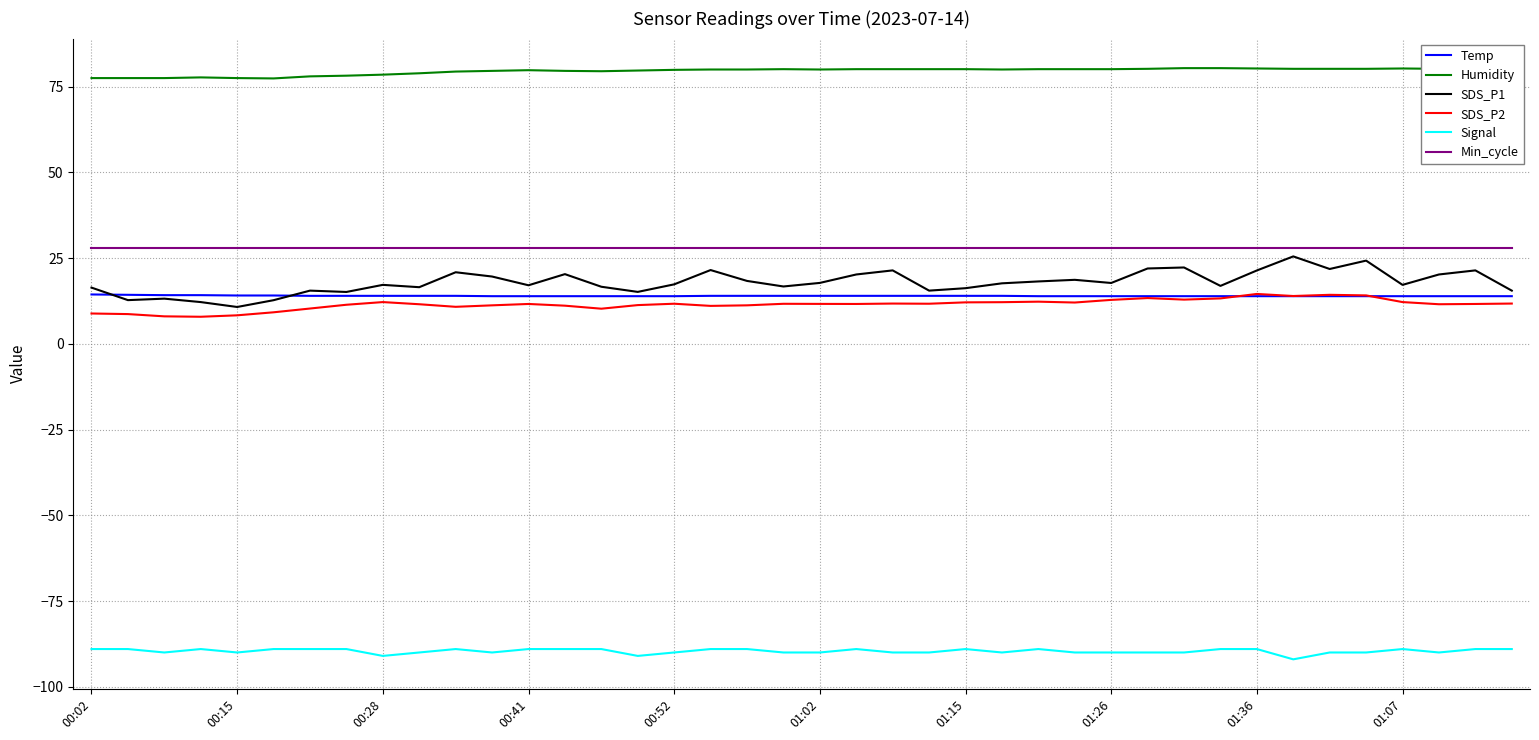

True or false: Temp and Signal cross at least once.

False